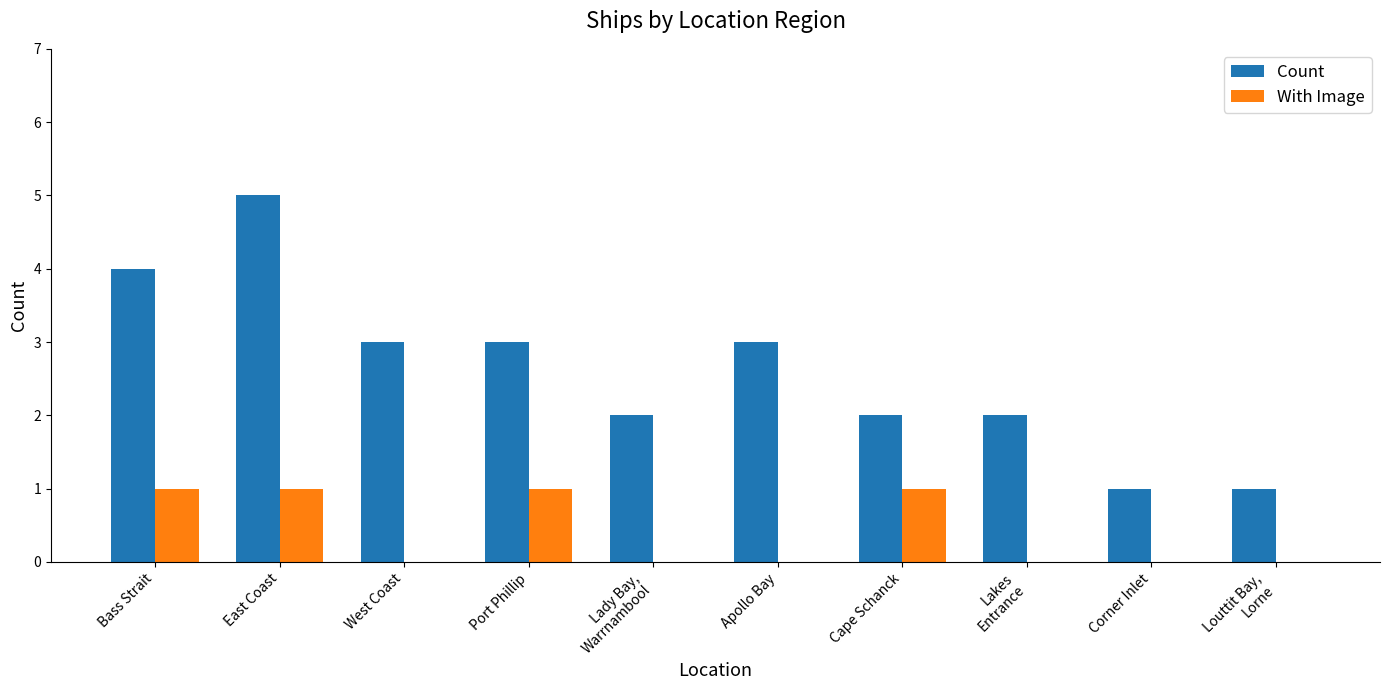

At which category is the sum across all series the highest?

East Coast